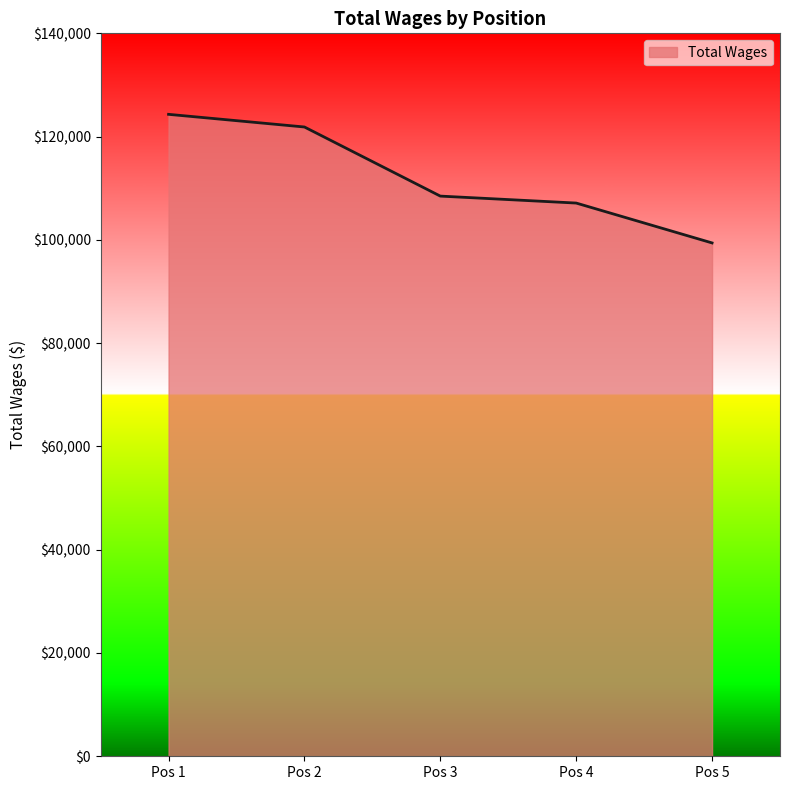

What is the change in value from Pos 2 to Pos 3?

-13382